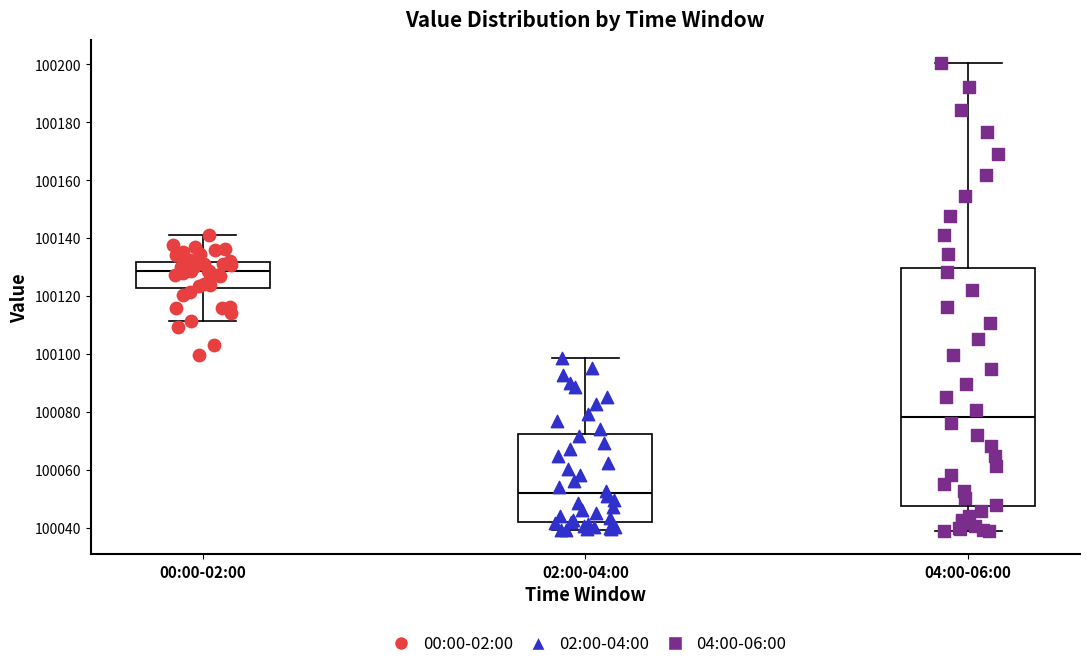

Reading left to right, read every box against the y-axis: the position of its median line, the range the box covers, and the ends of its whiskers. The values are not printed on the chart, so give them approximately, as read against the axis.

00:00-02:00: median 100128, box 100122 to 100132, whiskers 100112 to 100142
02:00-04:00: median 100052, box 100042 to 100072, whiskers 100040 to 100098
04:00-06:00: median 100078, box 100048 to 100130, whiskers 100040 to 100200